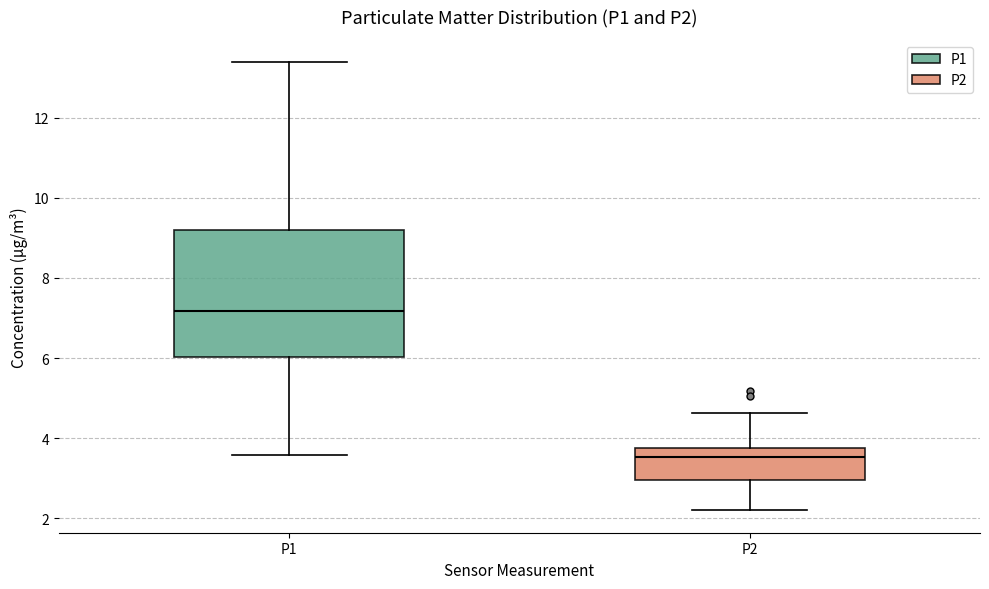

Which box is the tallest, from its lower edge to its upper edge?

P1